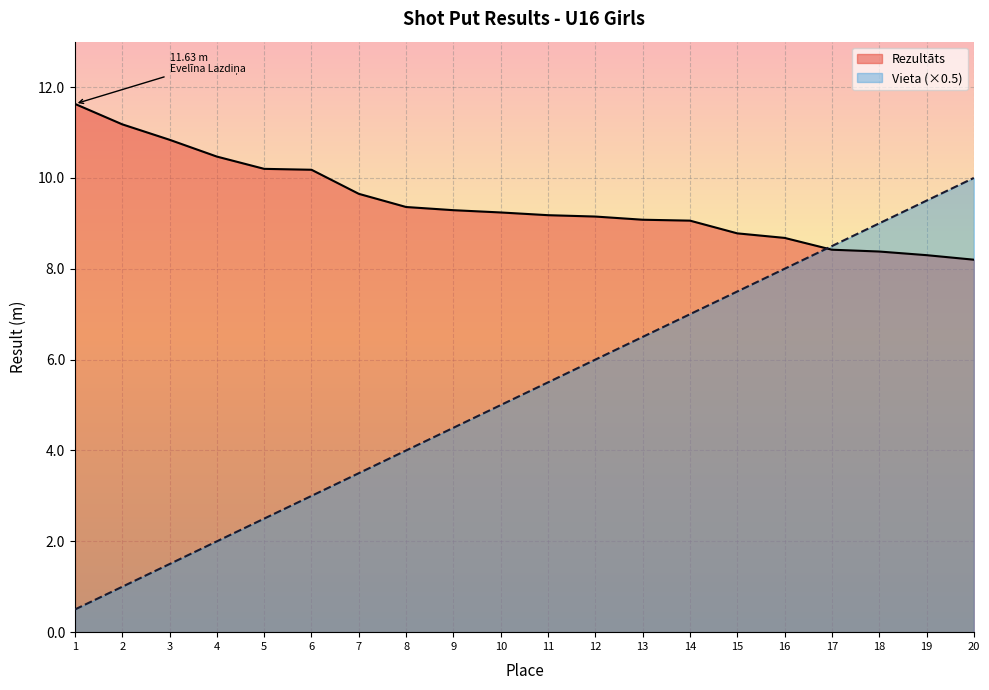

Read the Rezultāts value at 19.

8.3